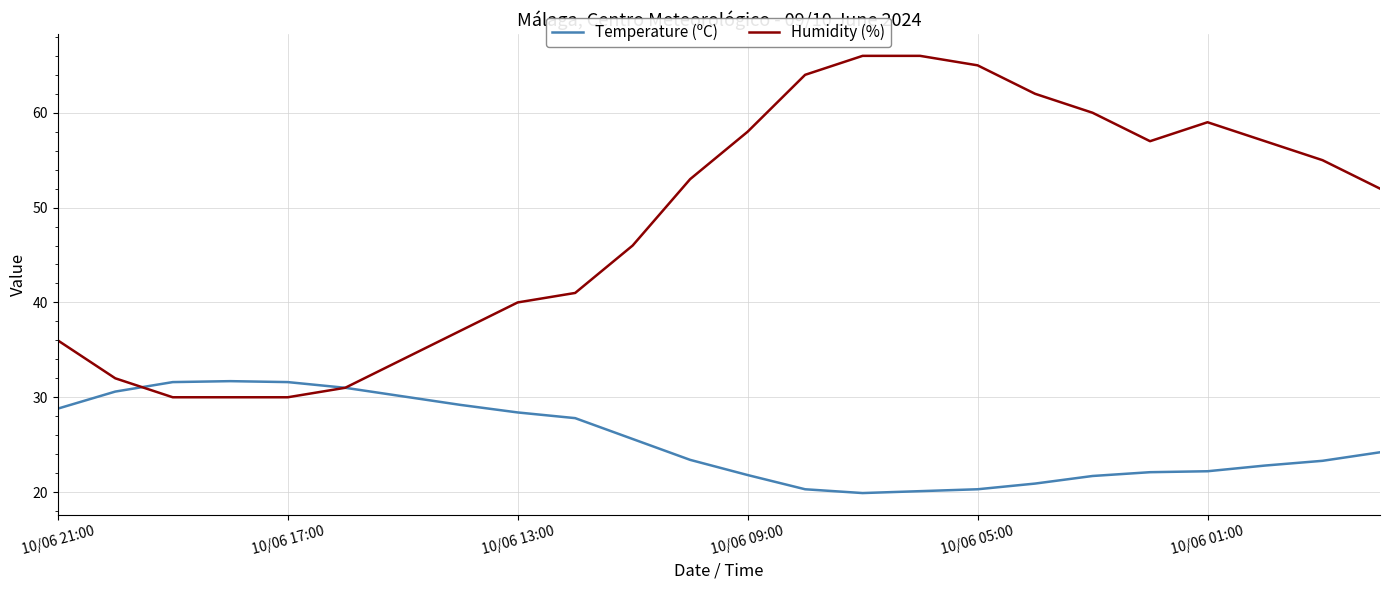

What is the smallest value displayed?

19.9